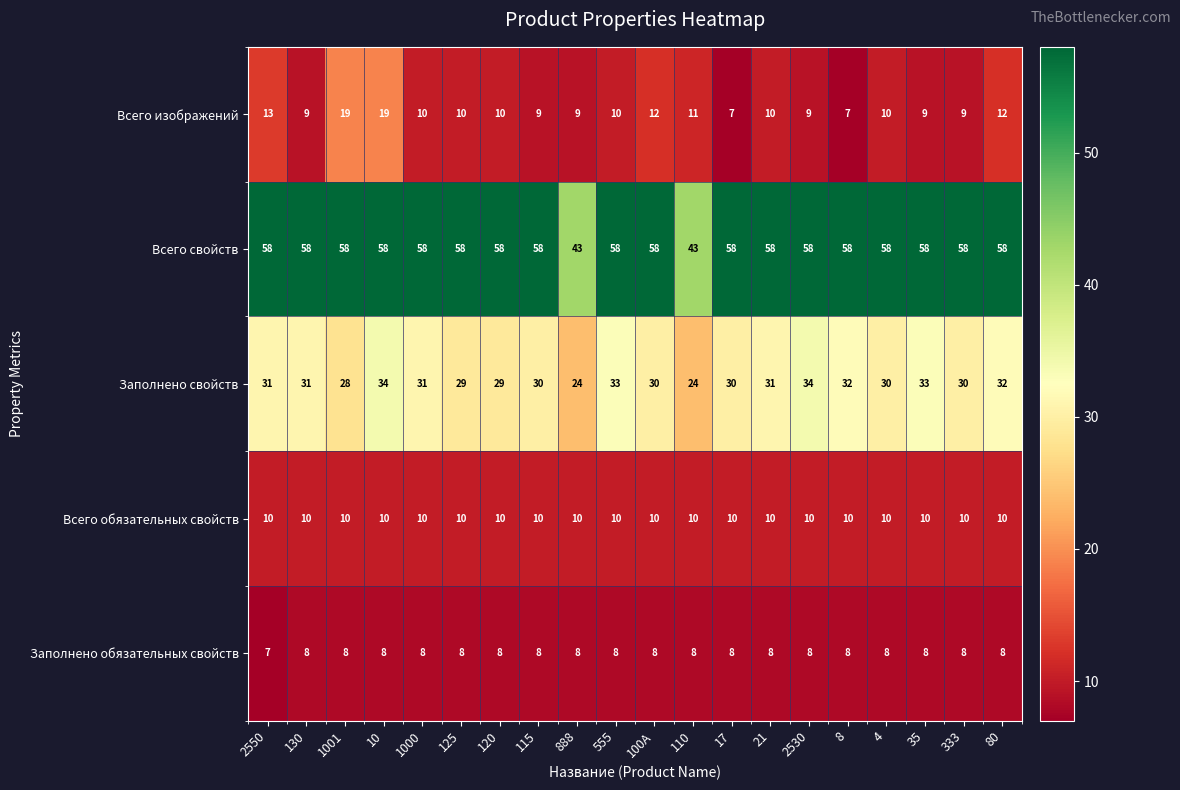

What is the total value across all series at 555?

119